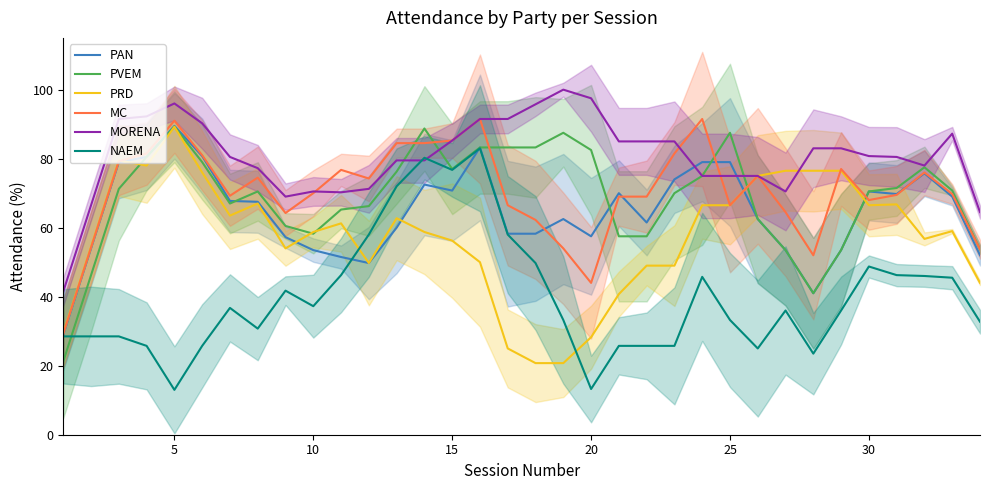

What is the highest value of the NAEM series?

83.0